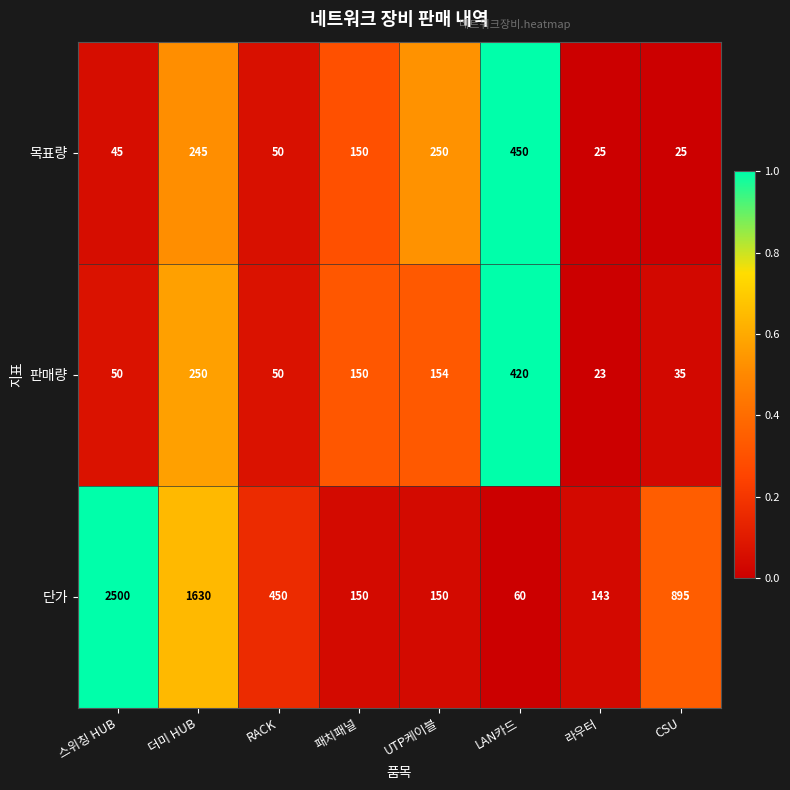

What is the minimum value for 단가?

60